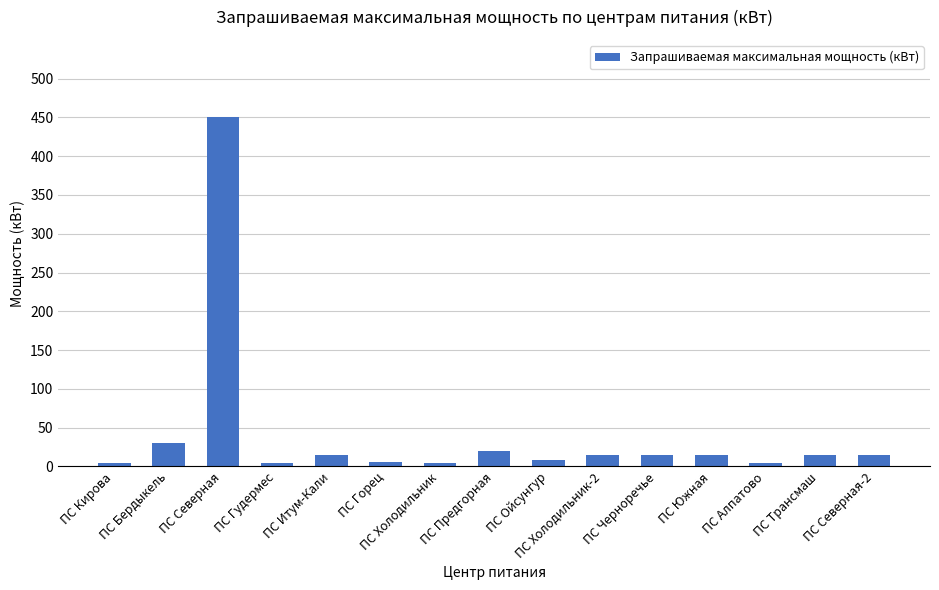

What is the sum of all values?

622